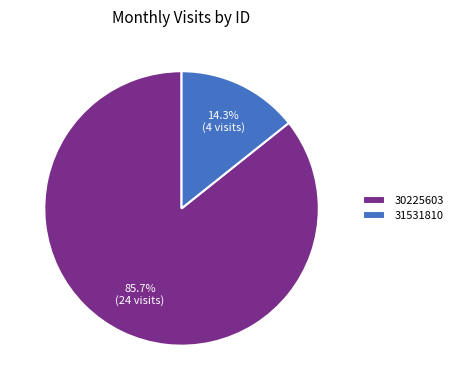

What percentage is the 30225603 slice, to the nearest percent?

86%